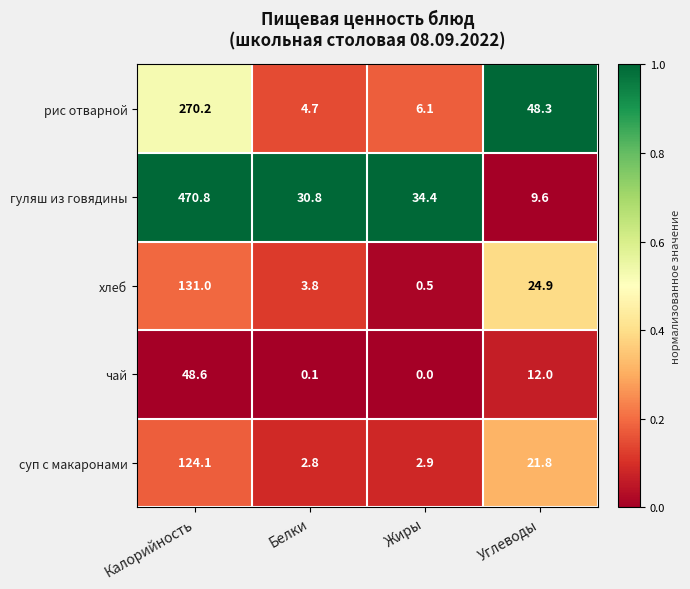

At which category is the sum across all series the highest?

Калорийность